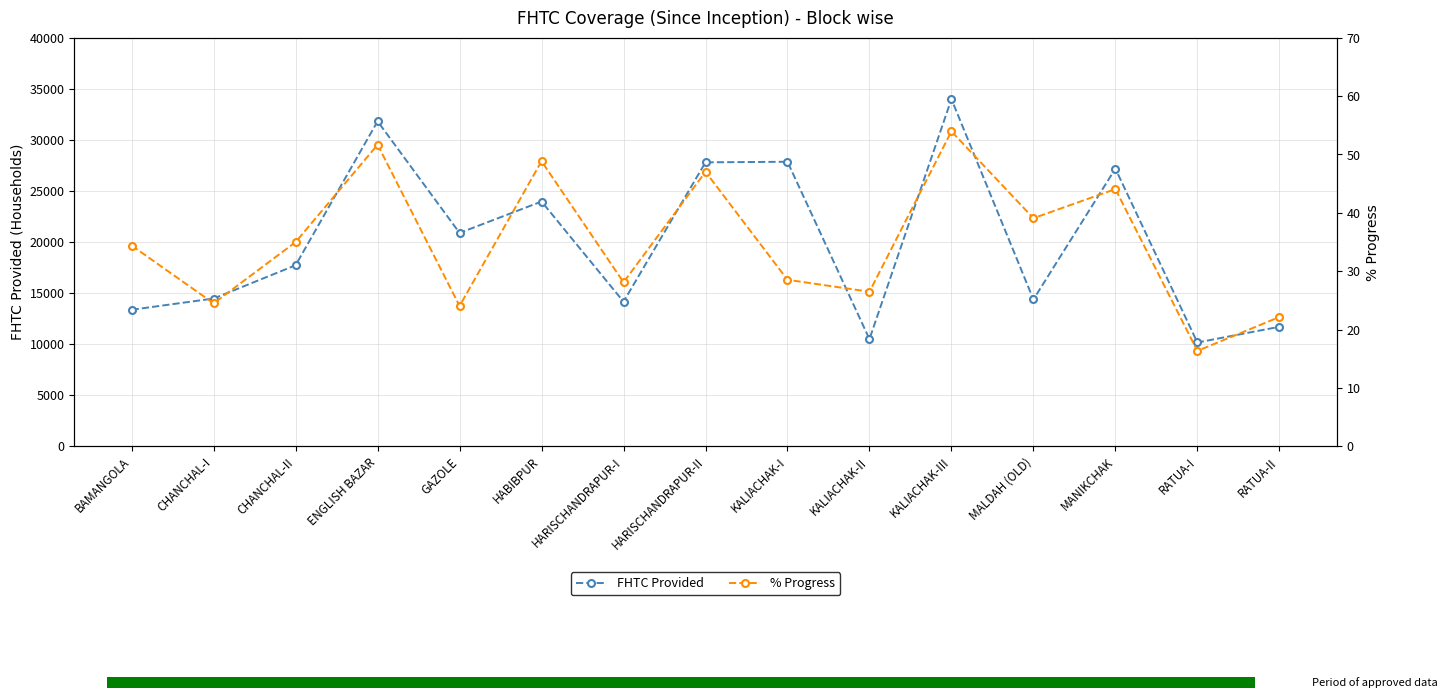

What is the total value across all series at KALIACHAK-III?

34039.9